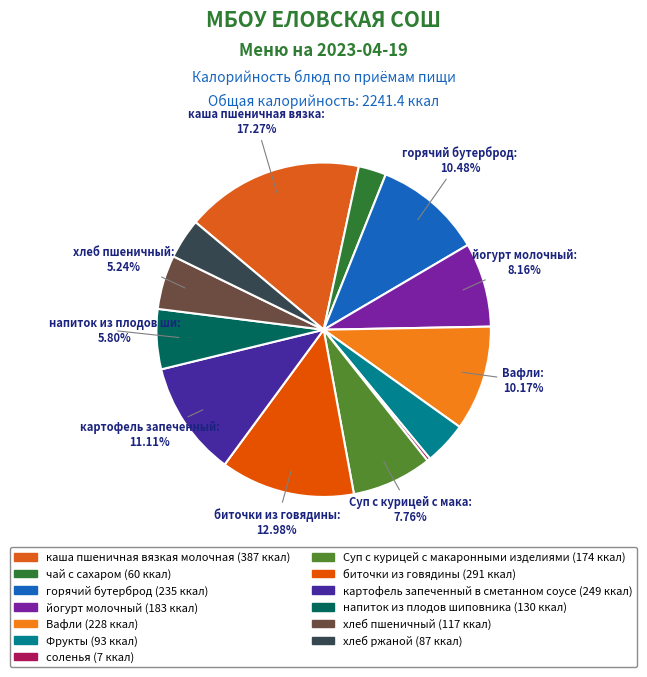

Between биточки из говядины and чай с сахаром, which is larger?

биточки из говядины